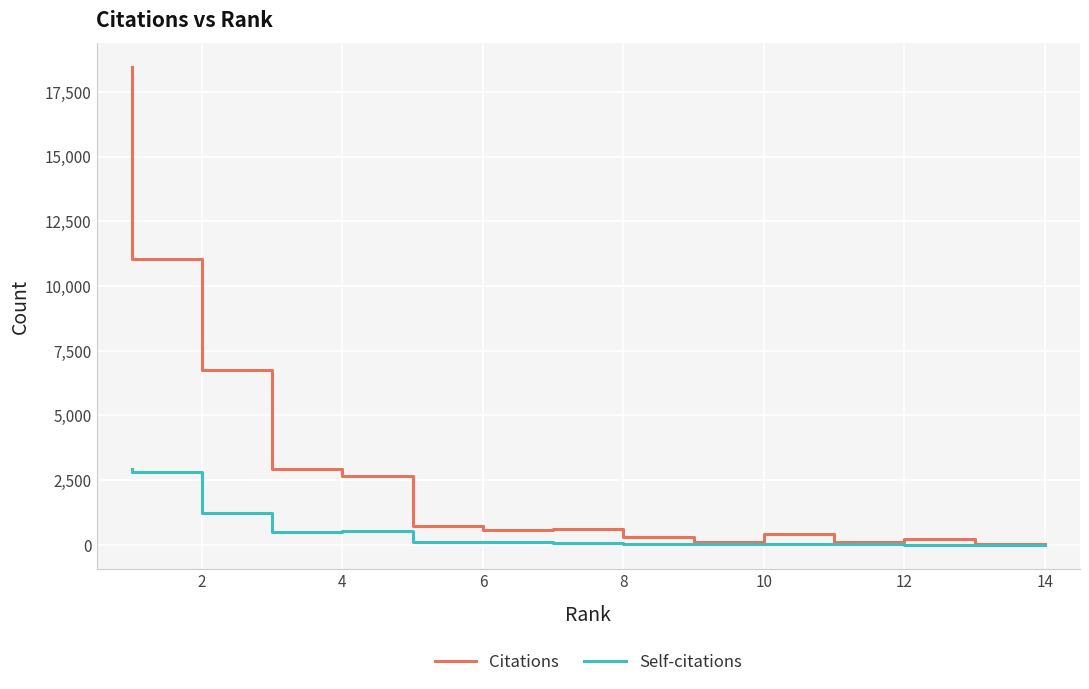

List the series in order of their peak value, lowest first.

Self-citations, Citations